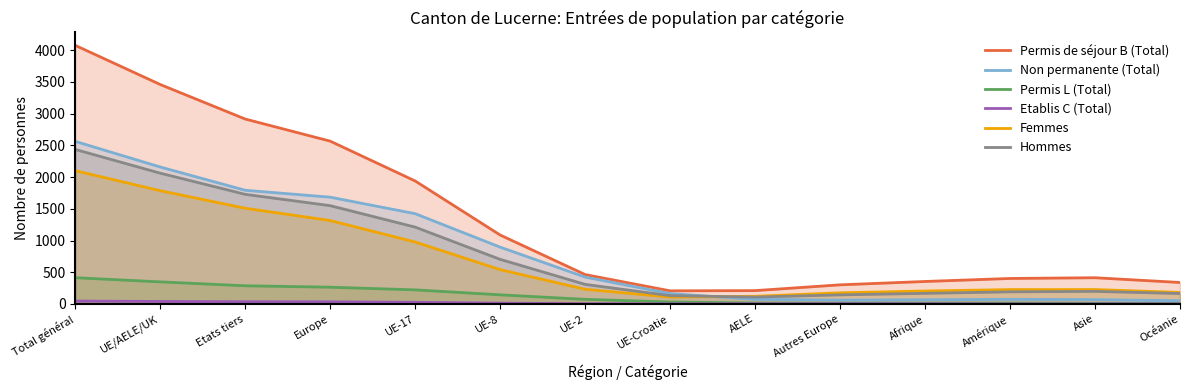

Reading right to left, list all the values displayed in this chart.

Permis de séjour B (Total): Océanie=338.8	Asie=413.3	Amérique=402.0	Afrique=354.4	Autres Europe=301.6	AELE=210.4	UE-Croatie=207.0	UE-2=463.3	UE-8=1086.7	UE-17=1938.3	Europe=2565.9	Etats tiers=2914.3	UE/AELE/UK=3458.6	Total général=4075.4
Non permanente (Total): Océanie=51.1	Asie=68.7	Amérique=73.3	Afrique=65.6	Autres Europe=60.8	AELE=72.9	UE-Croatie=163.6	UE-2=423.4	UE-8=895.5	UE-17=1422.9	Europe=1682.8	Etats tiers=1791.8	UE/AELE/UK=2158.5	Total général=2562.1
Permis L (Total): Océanie=6.9	Asie=10.8	Amérique=13.9	Afrique=13.7	Autres Europe=12.6	AELE=15.4	UE-Croatie=31.4	UE-2=72.9	UE-8=144.1	UE-17=222.3	Europe=264.3	Etats tiers=286.6	UE/AELE/UK=348.2	Total général=414.0
Etablis C (Total): Océanie=1.0	Asie=1.2	Amérique=1.9	Afrique=3.6	Autres Europe=4.8	AELE=3.6	UE-Croatie=2.1	UE-2=4.3	UE-8=13.4	UE-17=26.6	Europe=34.0	Etats tiers=35.3	UE/AELE/UK=39.5	Total général=45.8
Femmes: Océanie=182.4	Asie=226.9	Amérique=226.5	Afrique=204.2	Autres Europe=175.7	AELE=120.9	UE-Croatie=109.3	UE-2=231.7	UE-8=541.3	UE-17=976.2	Europe=1315.1	Etats tiers=1508.4	UE/AELE/UK=1785.2	Total général=2100.2
Hommes: Océanie=164.2	Asie=198.4	Amérique=191.3	Afrique=167.4	Autres Europe=143.3	AELE=108.4	UE-Croatie=131.2	UE-2=308.8	UE-8=702.9	UE-17=1211.0	Europe=1549.0	Etats tiers=1727.8	UE/AELE/UK=2061.3	Total général=2435.0